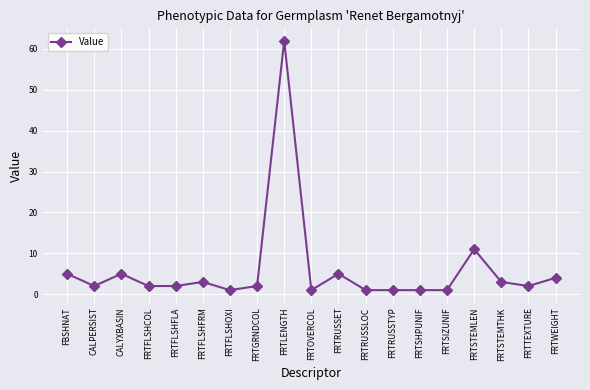

Is this an area chart (filled region under the line)?

No